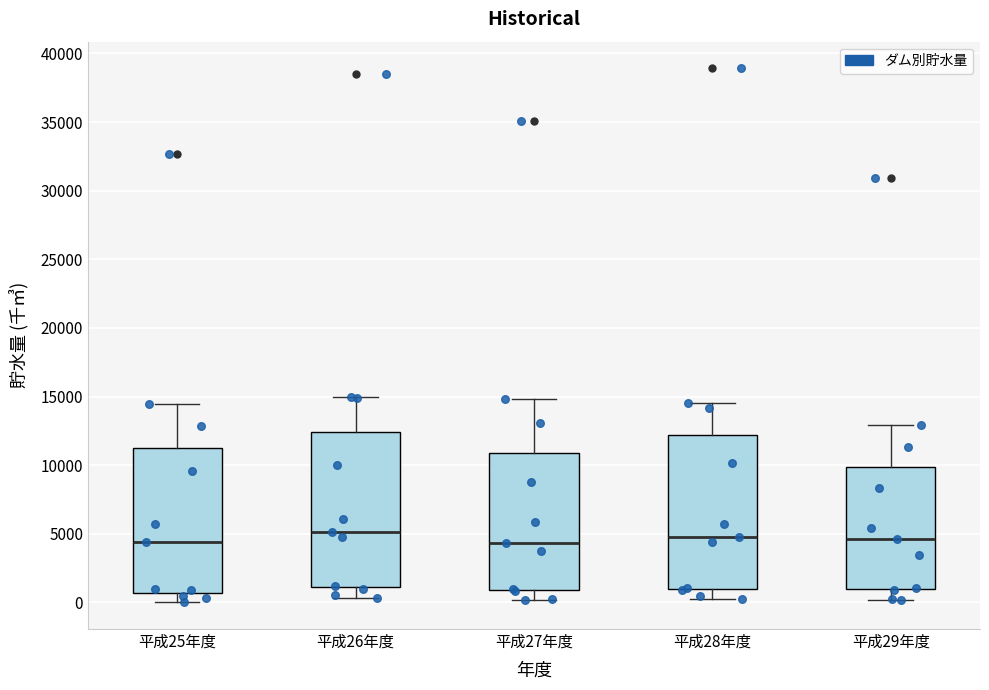

Reading left to right, transcribe this box plot: for each box, give where its median line is, the range the box spans, and where its two whiskers end, as read against the y-axis. The values are not printed on the chart, so give them approximately, as read against the axis.

平成25年度: median 4500, box 500 to 11000, whiskers 0 to 14500
平成26年度: median 5000, box 1000 to 12500, whiskers 500 to 15000
平成27年度: median 4500, box 1000 to 11000, whiskers 0 to 15000
平成28年度: median 5000, box 1000 to 12000, whiskers 0 to 14500
平成29年度: median 4500, box 1000 to 10000, whiskers 0 to 13000